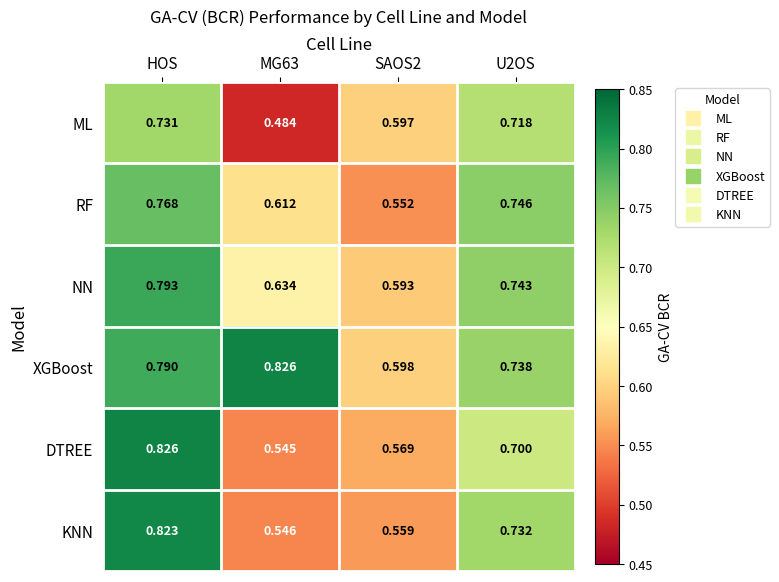

At which category is the sum across all series the highest?

HOS